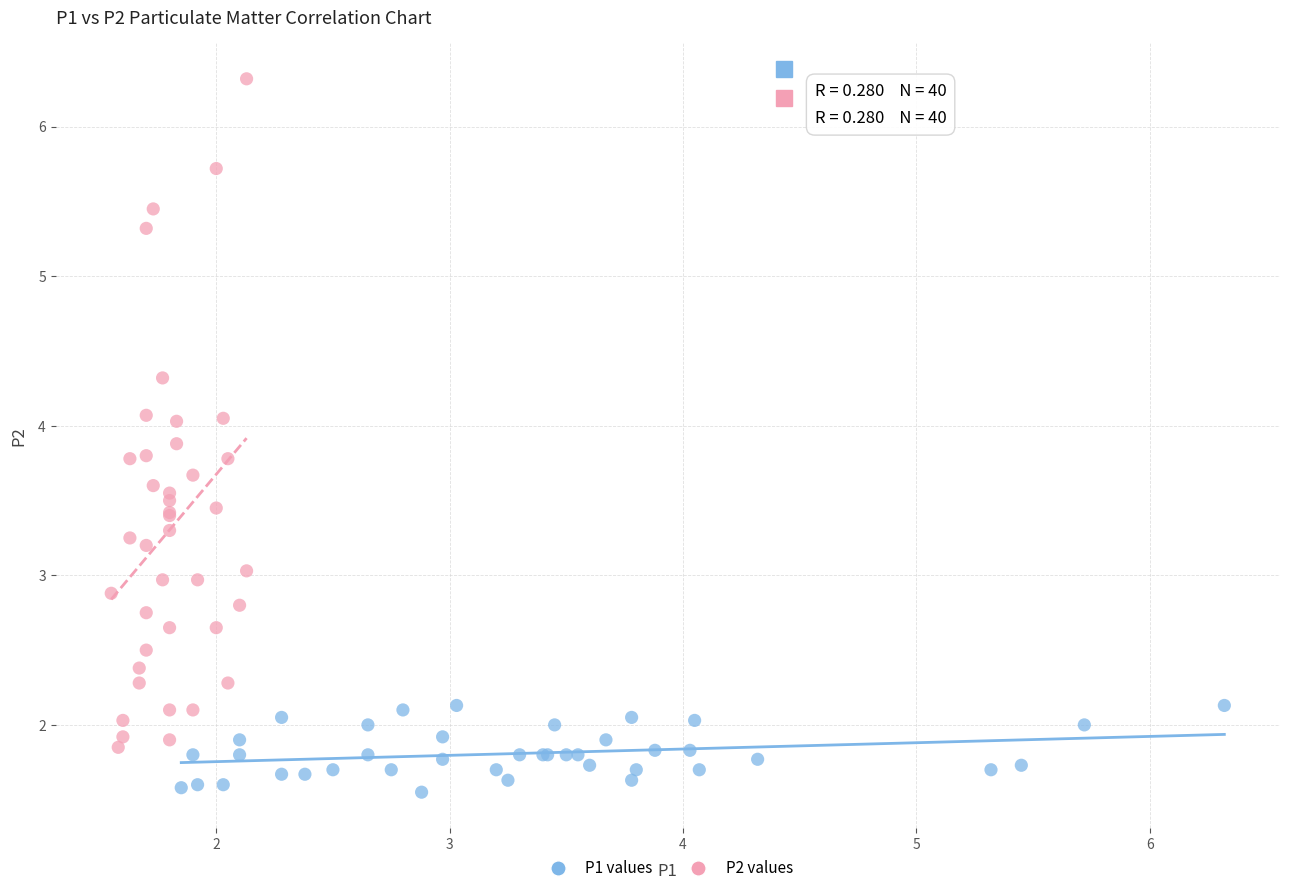

Which series contains the highest Y value?

P2 values